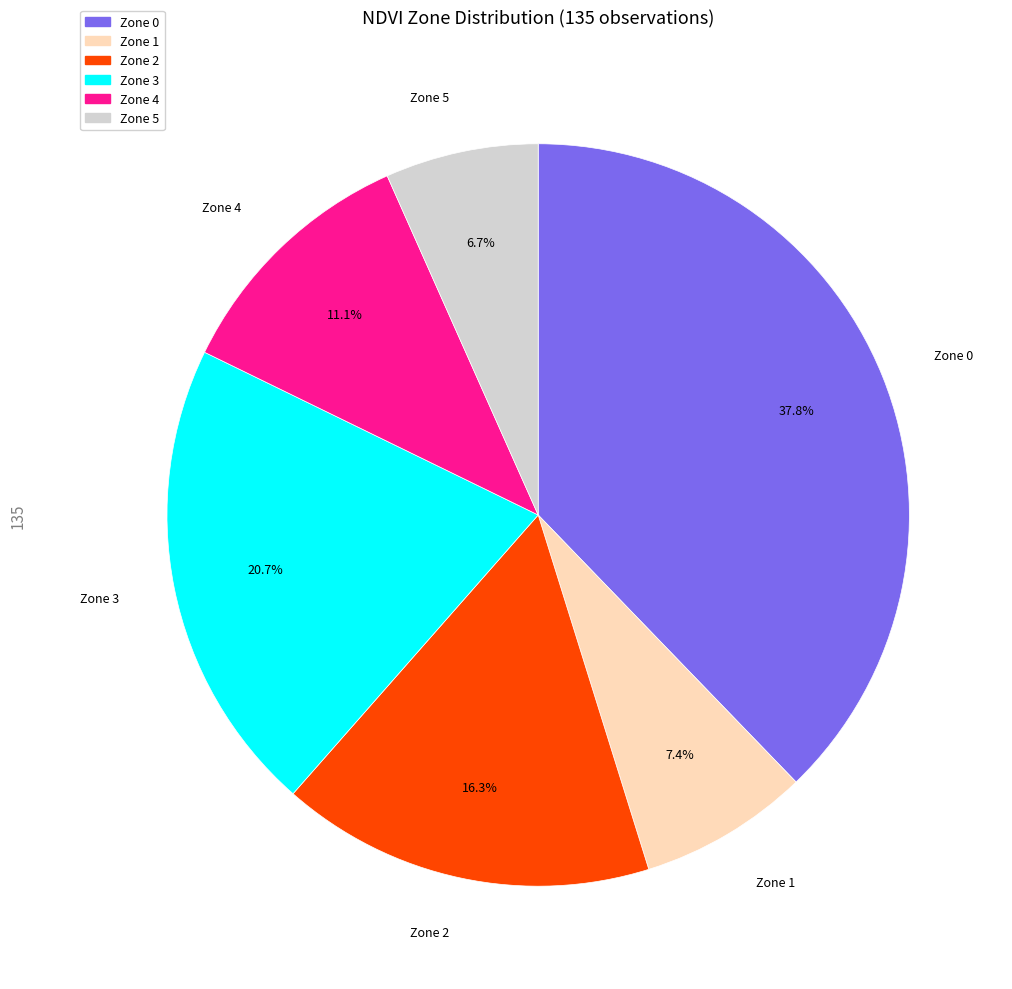

Which slice is the smallest?

Zone 5